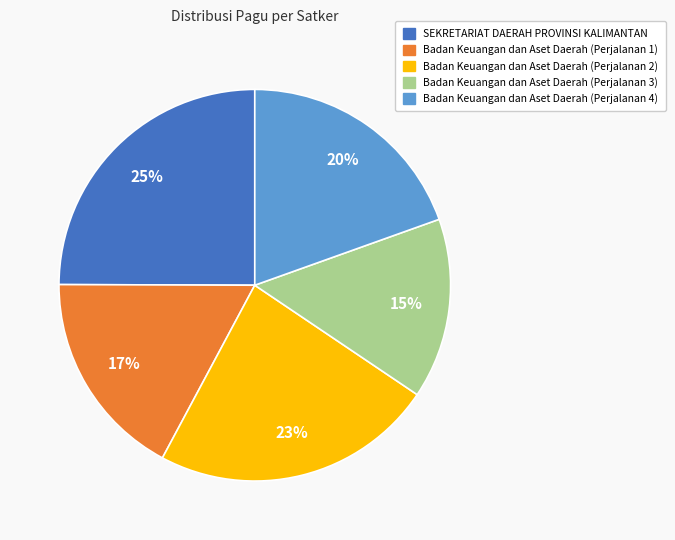

Is the sum of SEKRETARIAT DAERAH PROVINSI KALIMANTAN and Badan Keuangan dan Aset Daerah (Perjalanan 2) greater than half?

No